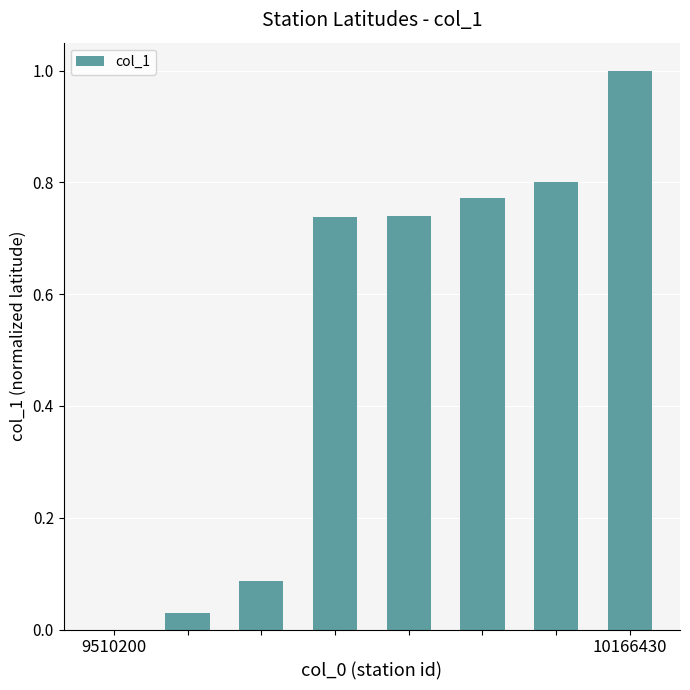

What is the maximum value shown in the chart?

1.0